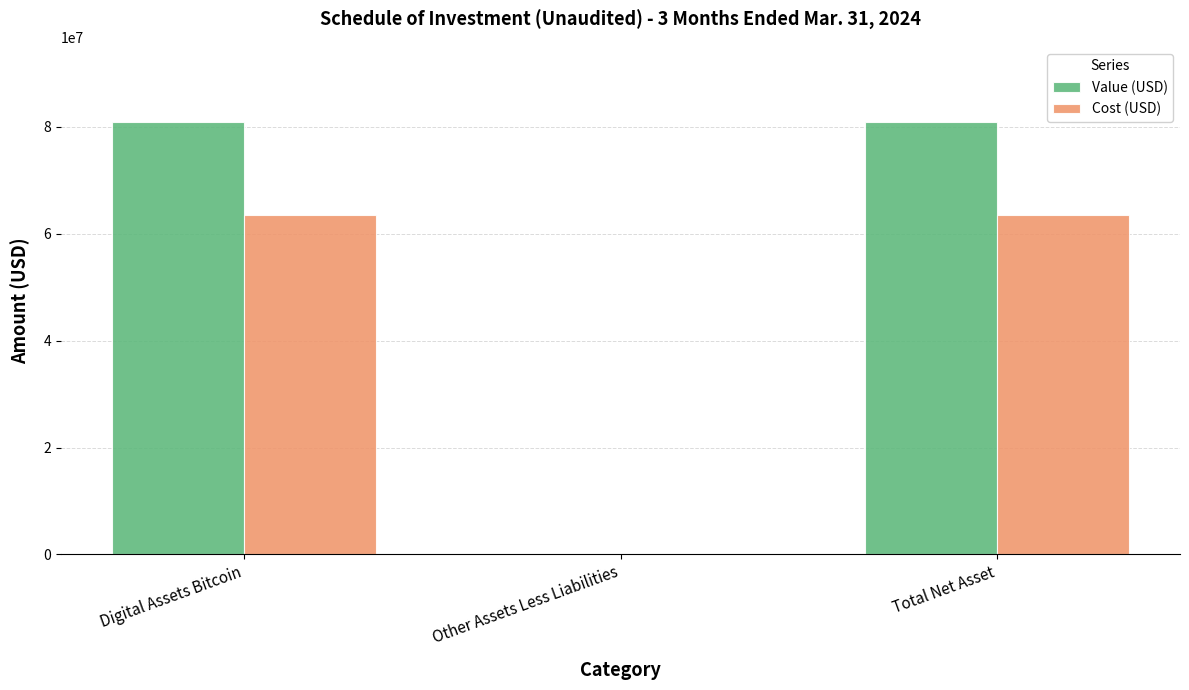

What is the total value across all series at Total Net Asset?

144502899